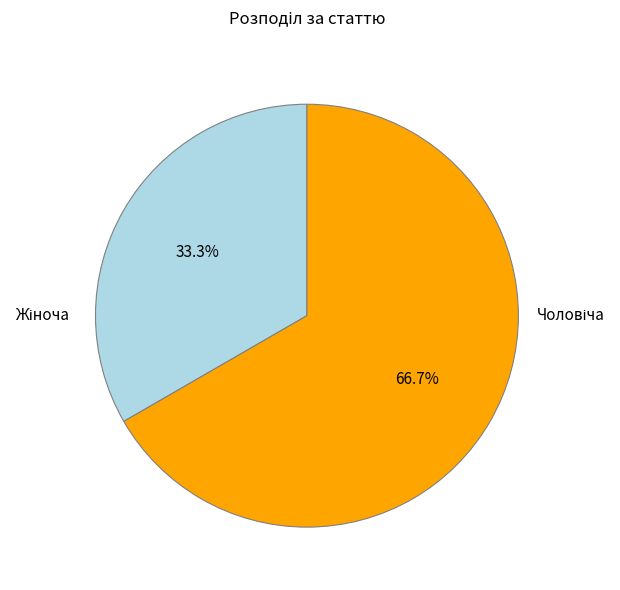

To the nearest percent, what is the difference between the largest and smallest slice percentages?

33%